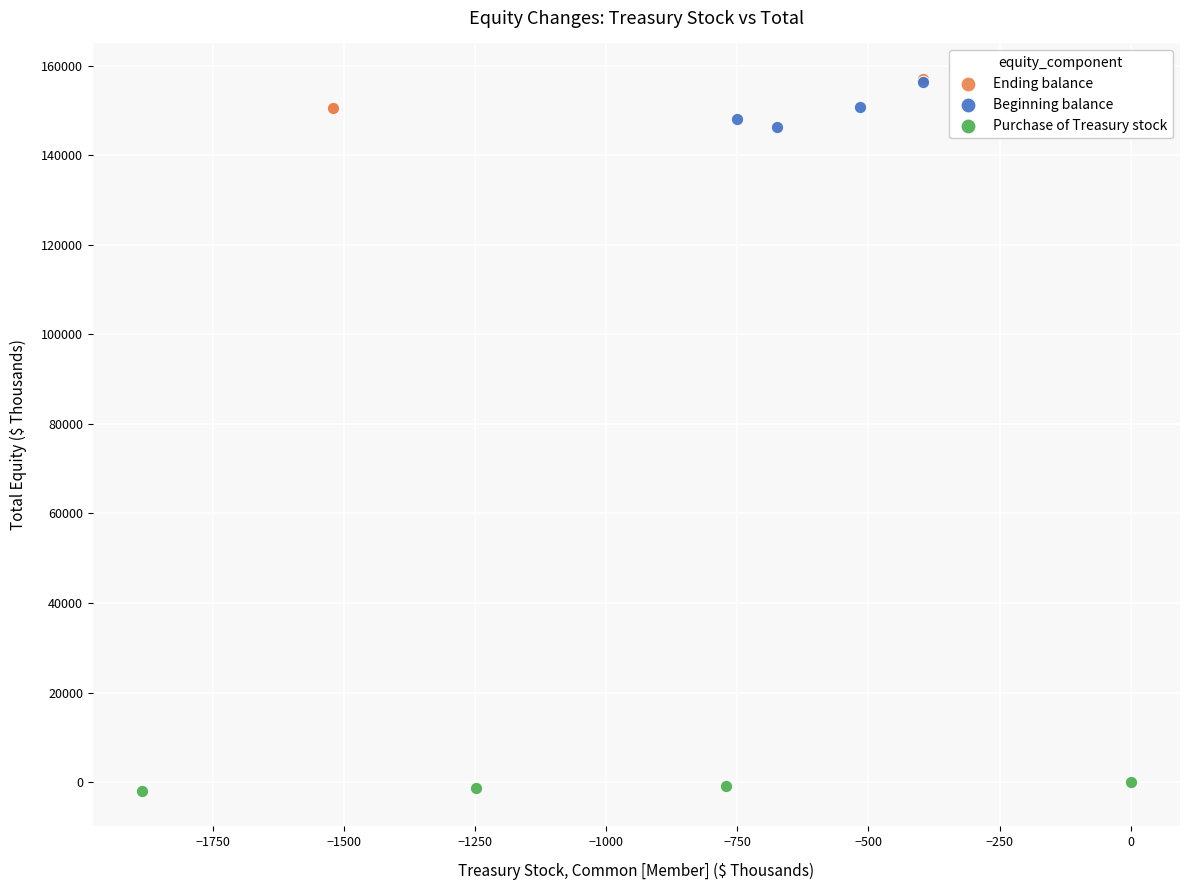

What are all the series names shown in the legend?

Ending balance, Beginning balance, Purchase of Treasury stock